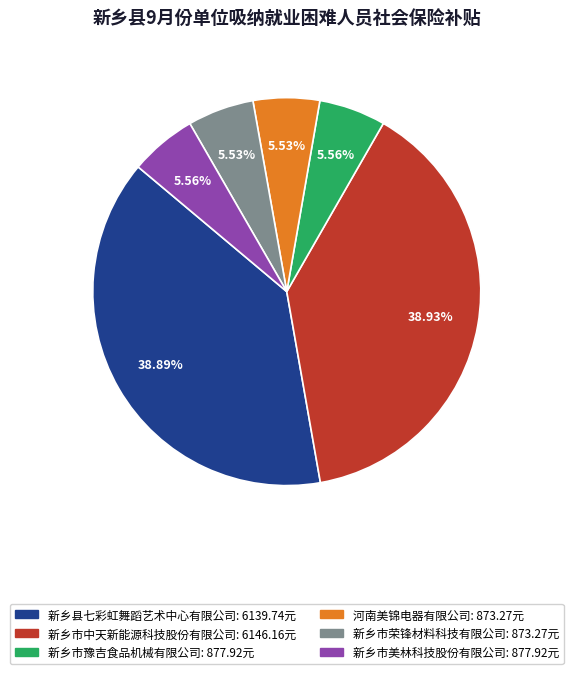

Between 新乡县七彩虹舞蹈艺术中心有限公司 and 新乡市美林科技股份有限公司, which is larger?

新乡县七彩虹舞蹈艺术中心有限公司